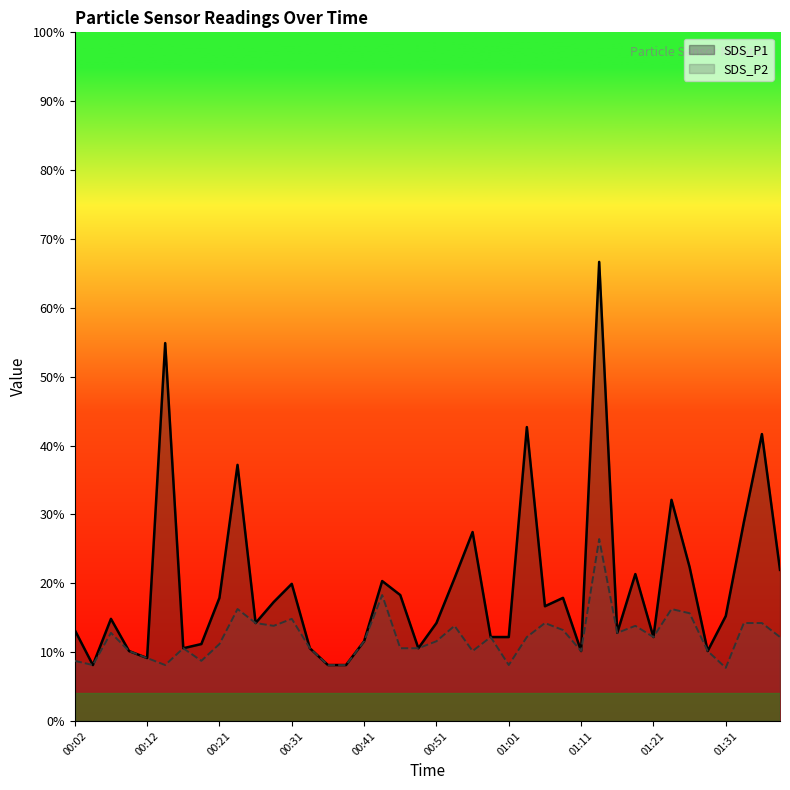

Rank the series by their average value, from highest to lowest.

SDS_P1, SDS_P2